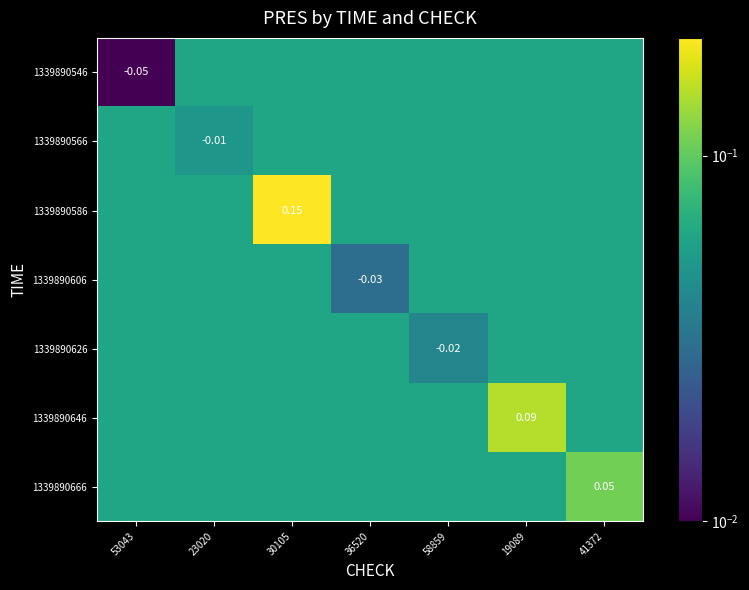

Is it true that 1339890546 equals 0.1 at 36520?

False